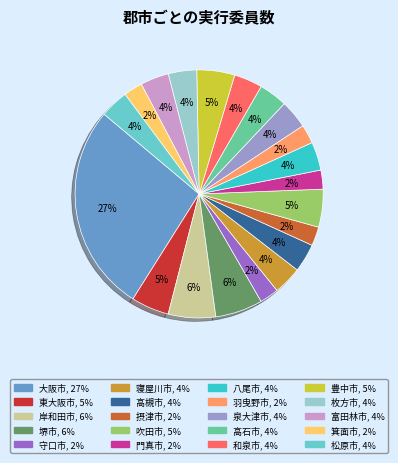

What is the largest slice in the pie chart?

大阪市